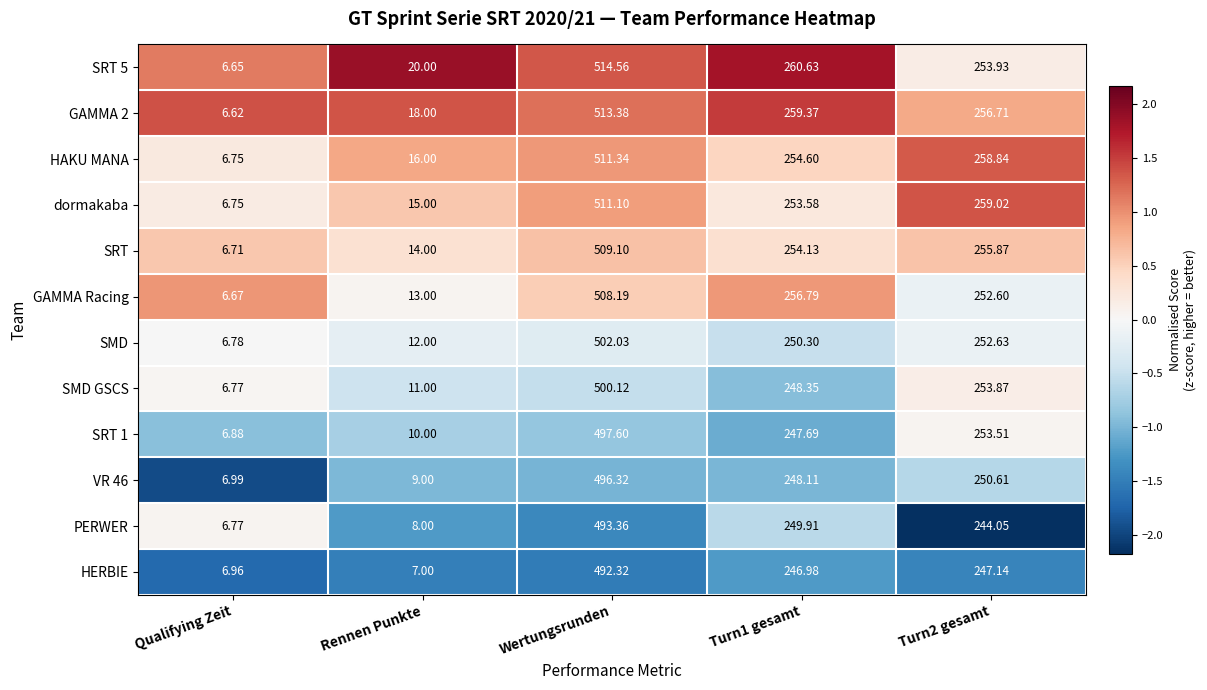

Where does the VR 46 series first go above 248?

Wertungsrunden